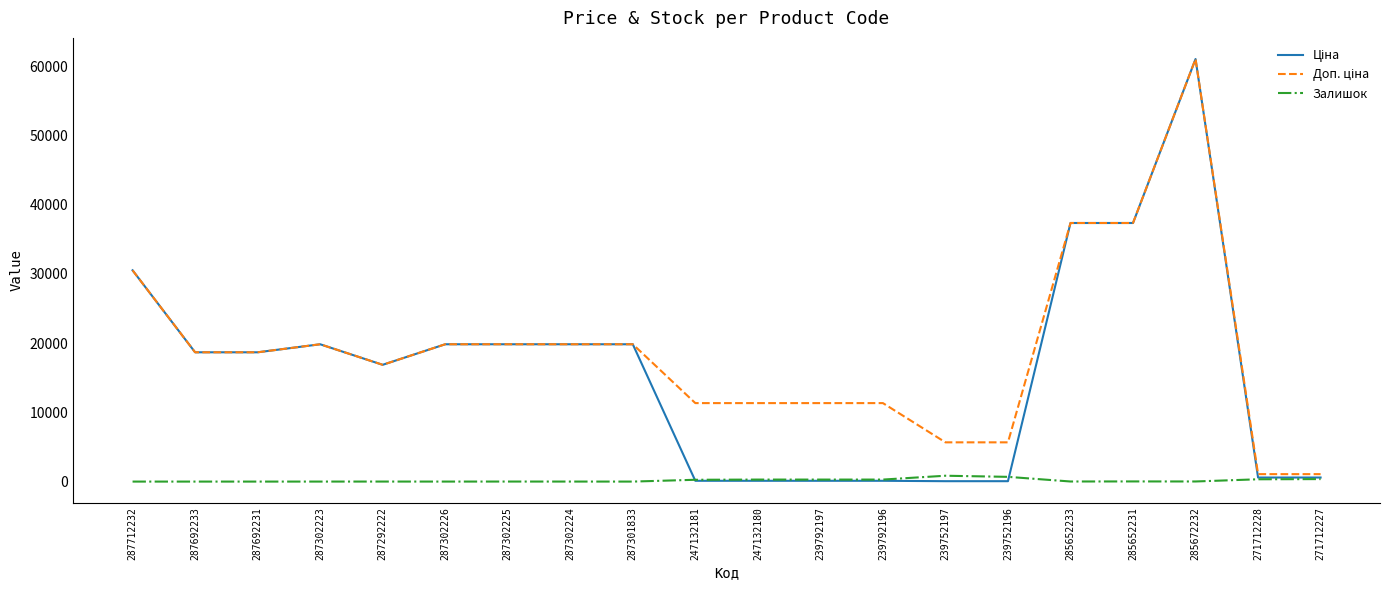

The Залишок series shows 1.0 at 287302226. True or false?

True